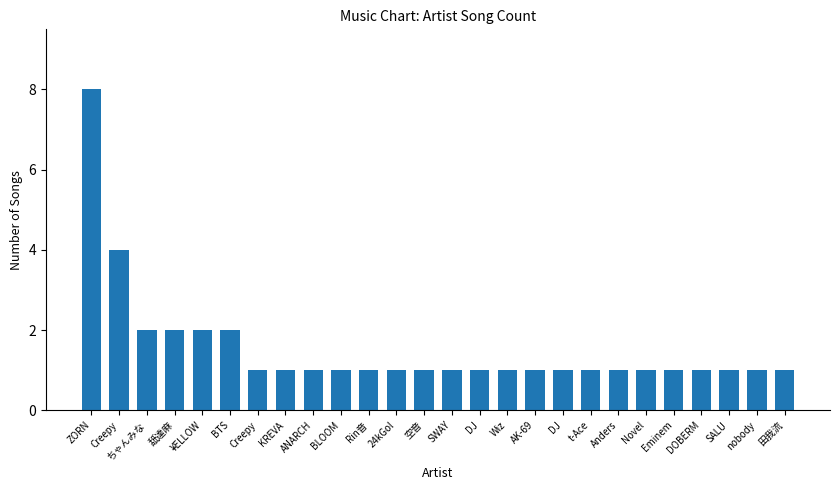

How many data points does each series have?

26